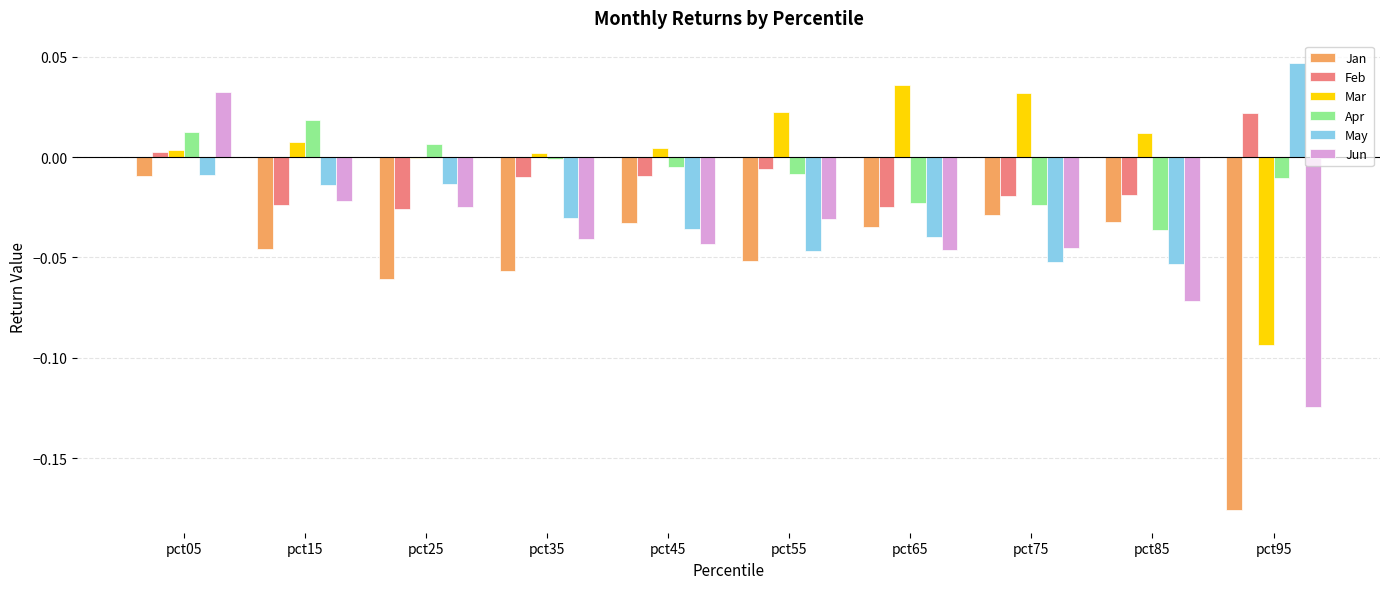

How many series are shown in this chart?

6